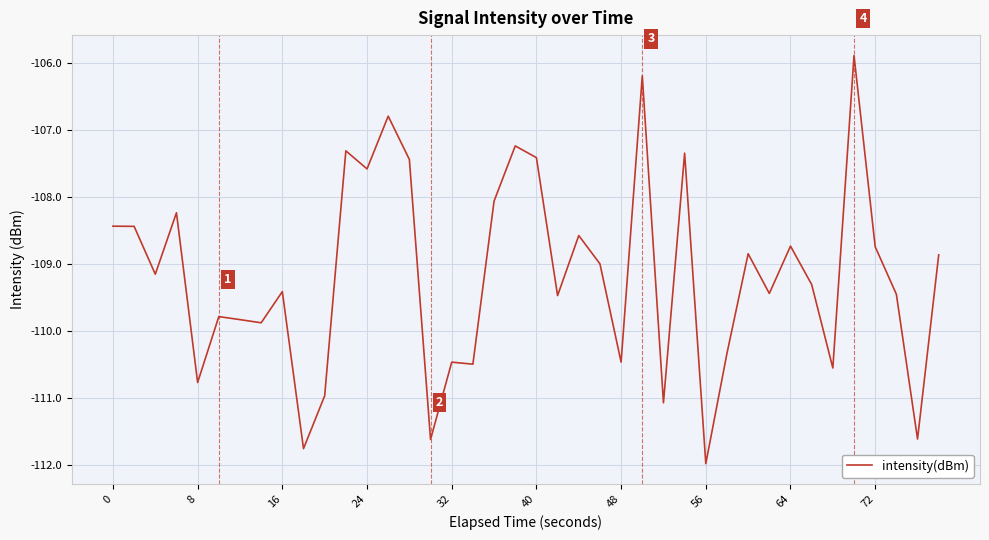

What is the minimum value shown in the chart?

-112.0